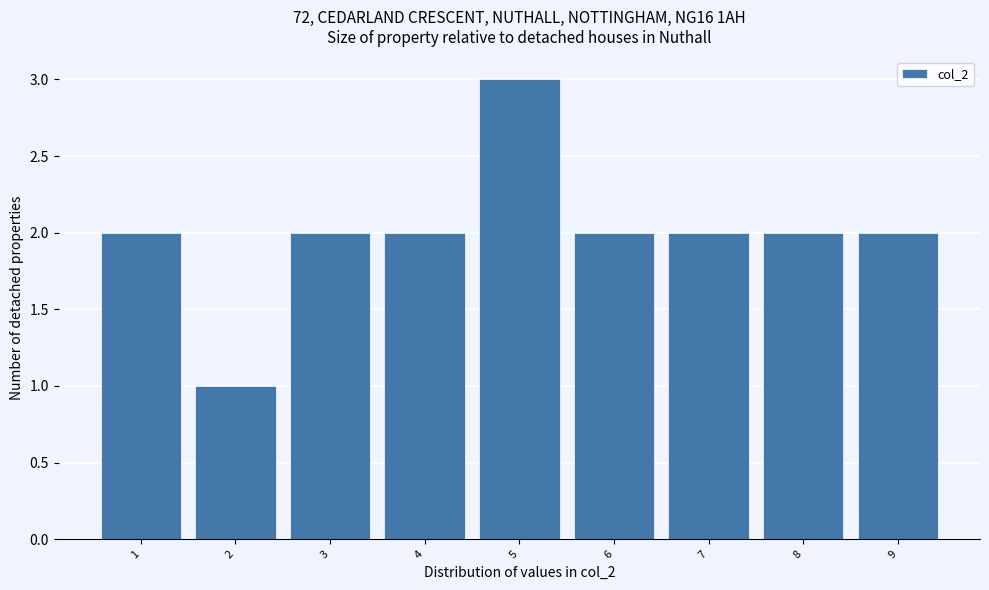

Reading left to right, transcribe all the data shown in this chart.

2	1	2	2	3	2	2	2	2